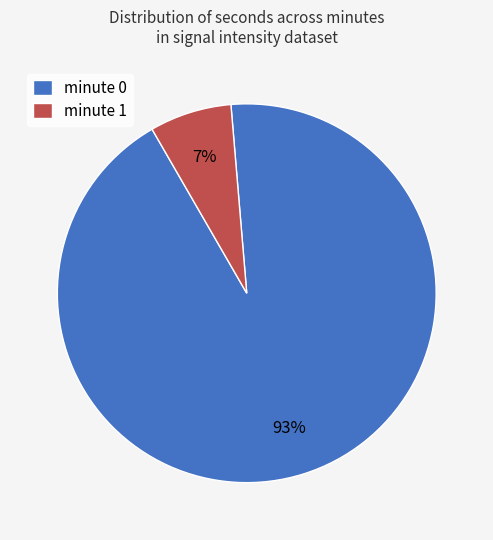

Which has a higher value, minute 0 or minute 1?

minute 0